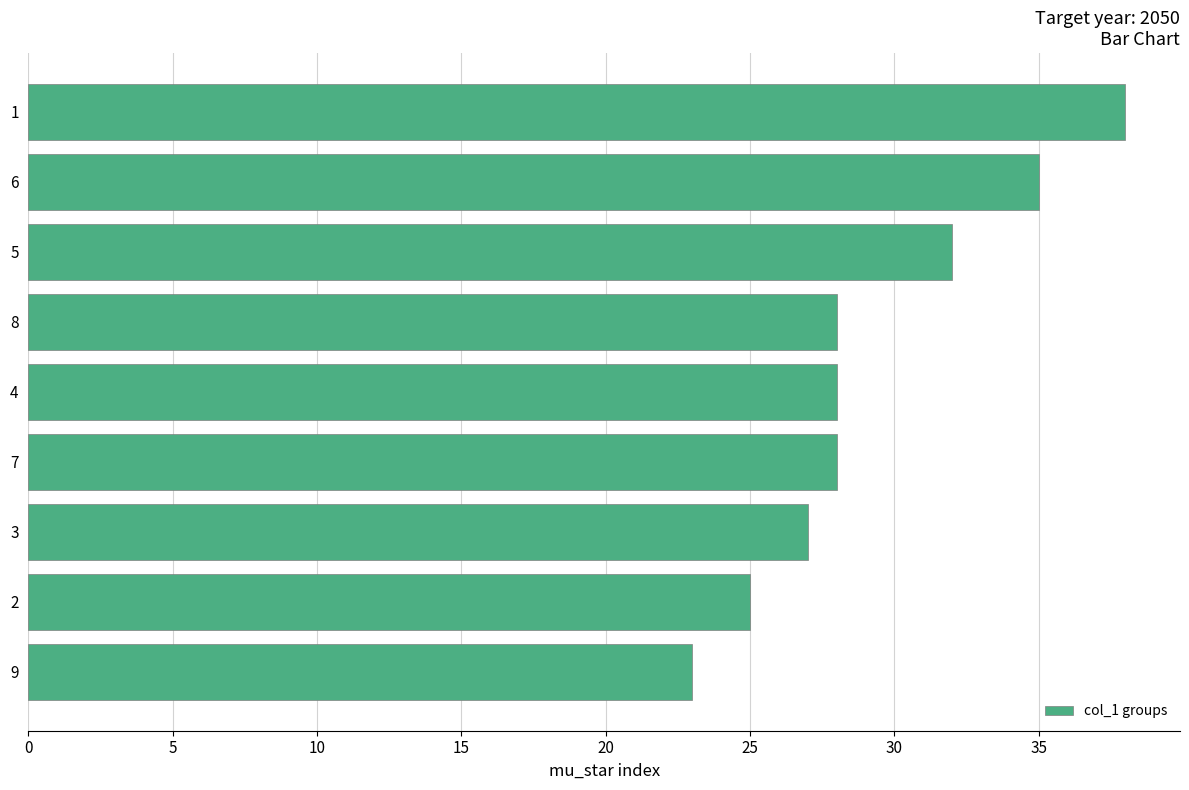

Count the number of data series in this chart.

1